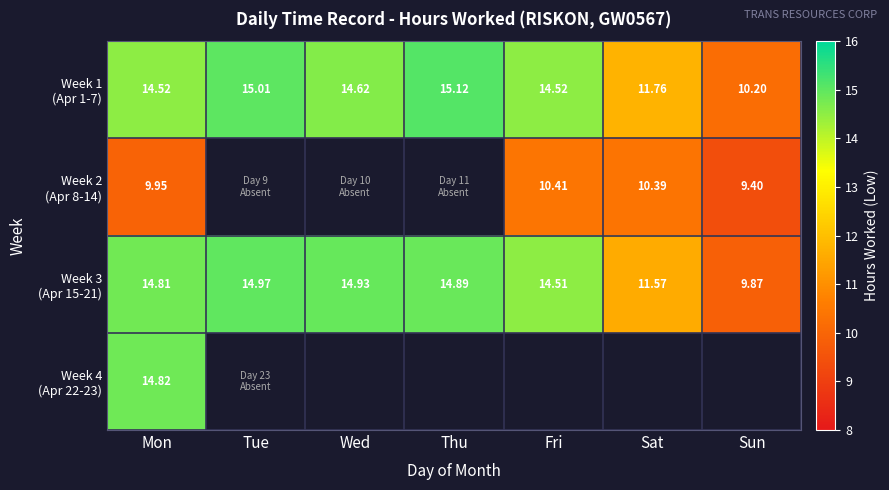

Count the number of data series in this chart.

4